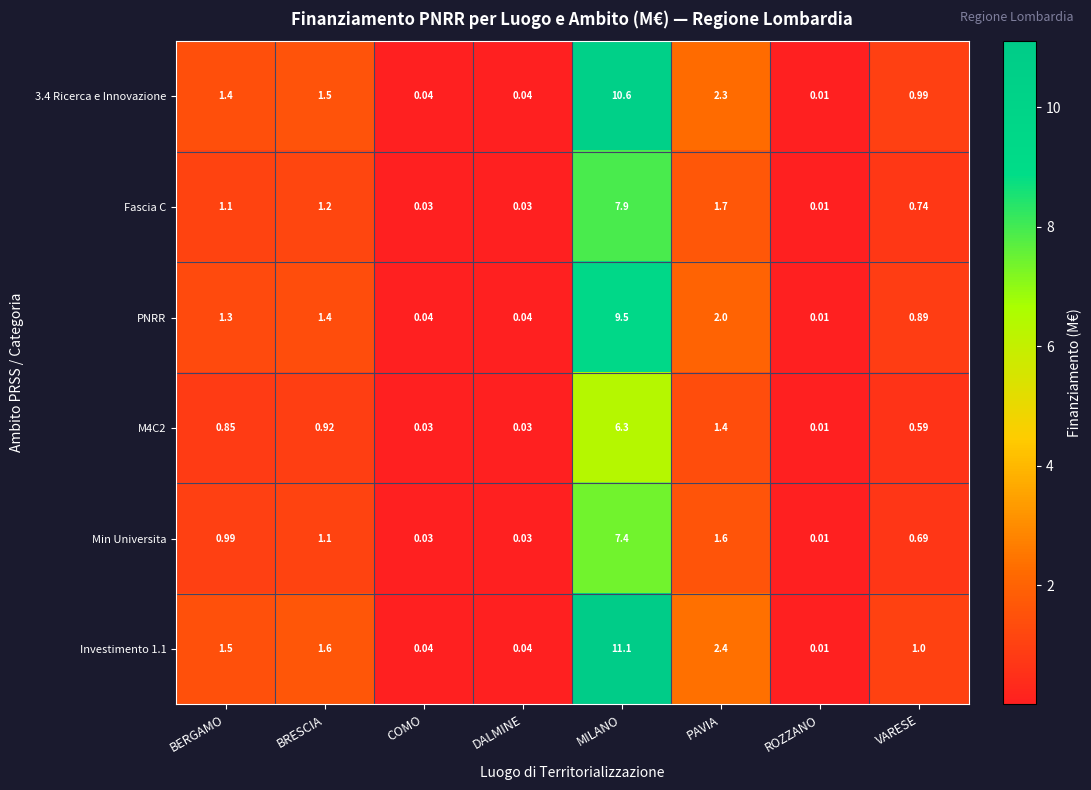

At how many categories does at least one series exceed 9?

1